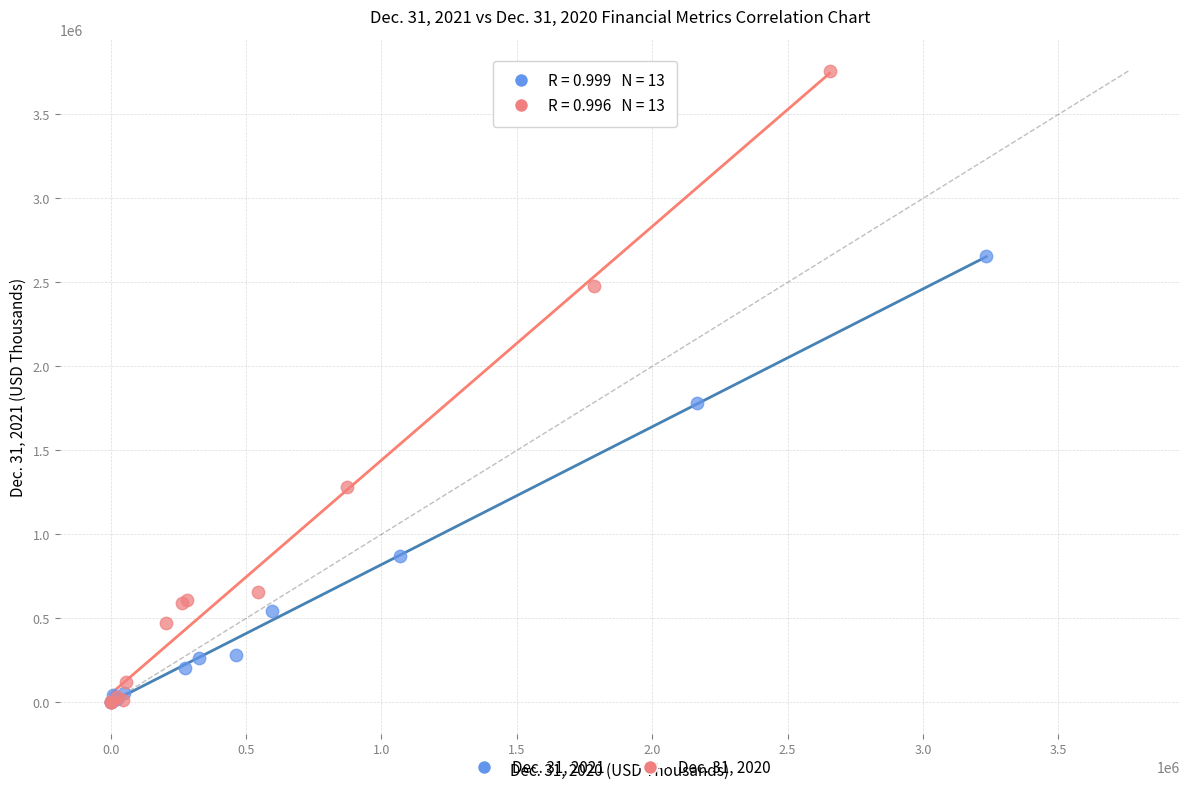

Which series reaches the maximum Y coordinate?

Dec. 31, 2020